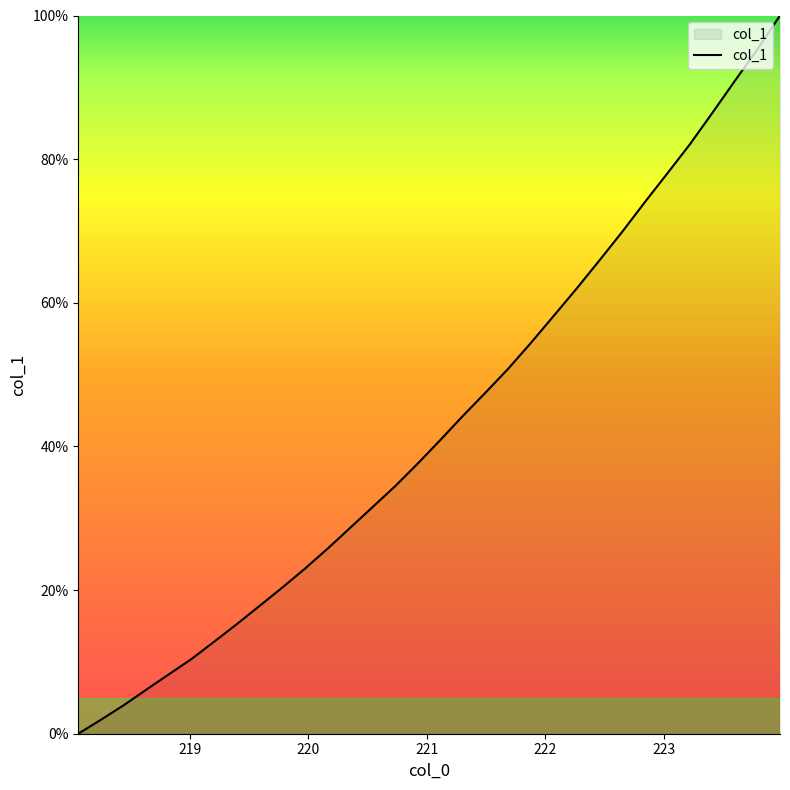

What is the greatest value displayed?

100.0